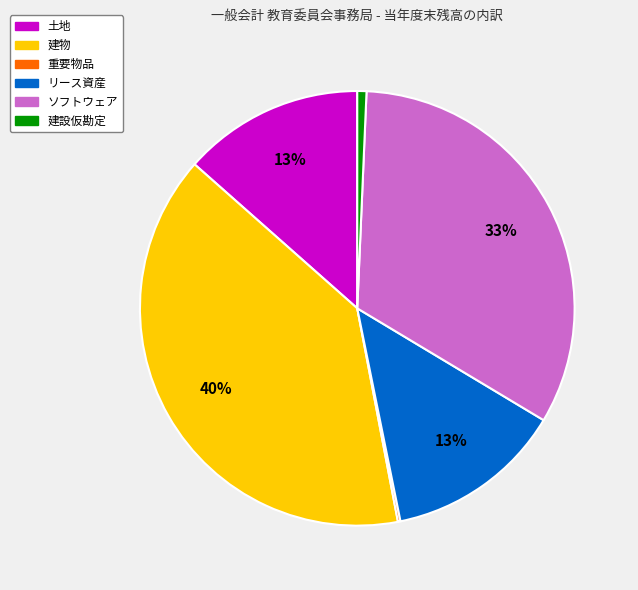

What is the largest slice in the pie chart?

建物